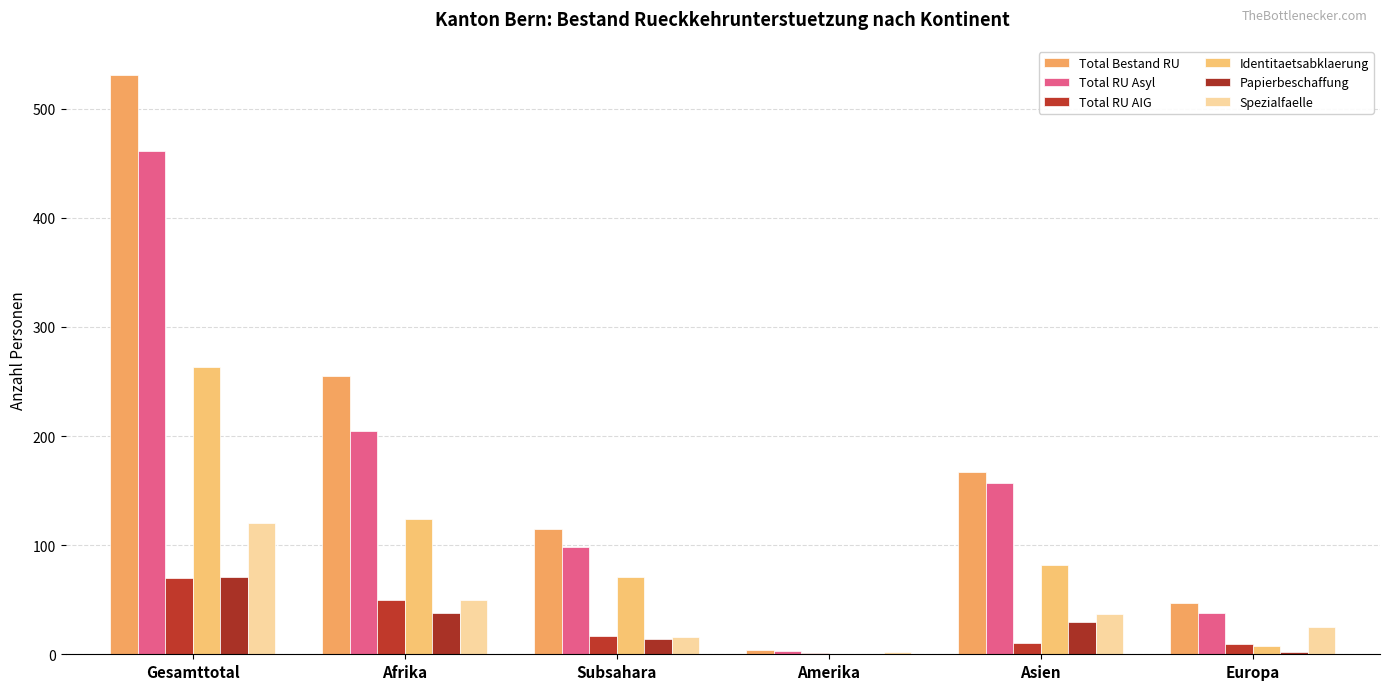

At how many categories does at least one series exceed 368?

1